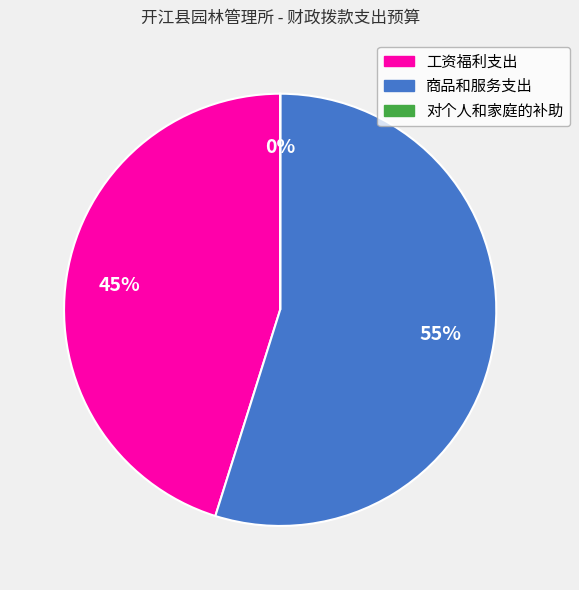

To the nearest percent, what percentage of the pie is 工资福利支出?

45%